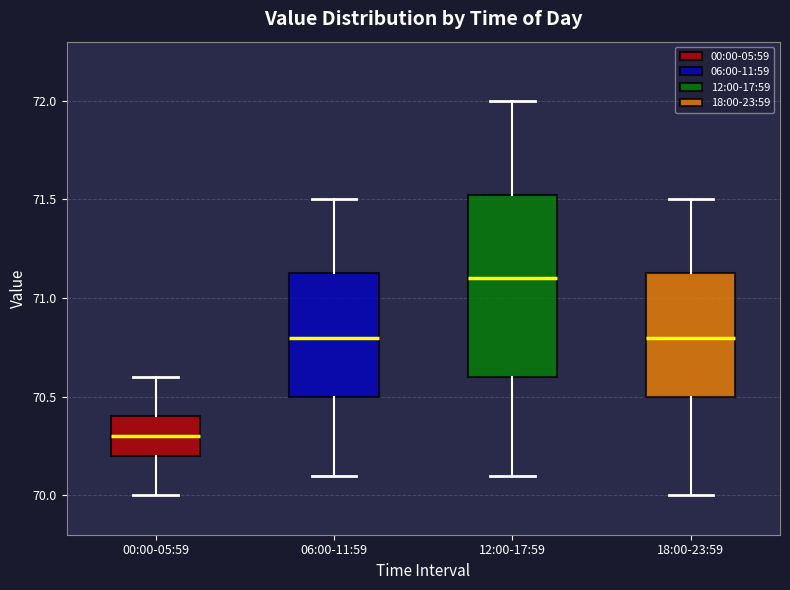

Comparing the boxes themselves (not the whiskers), which one is the tallest?

12:00-17:59